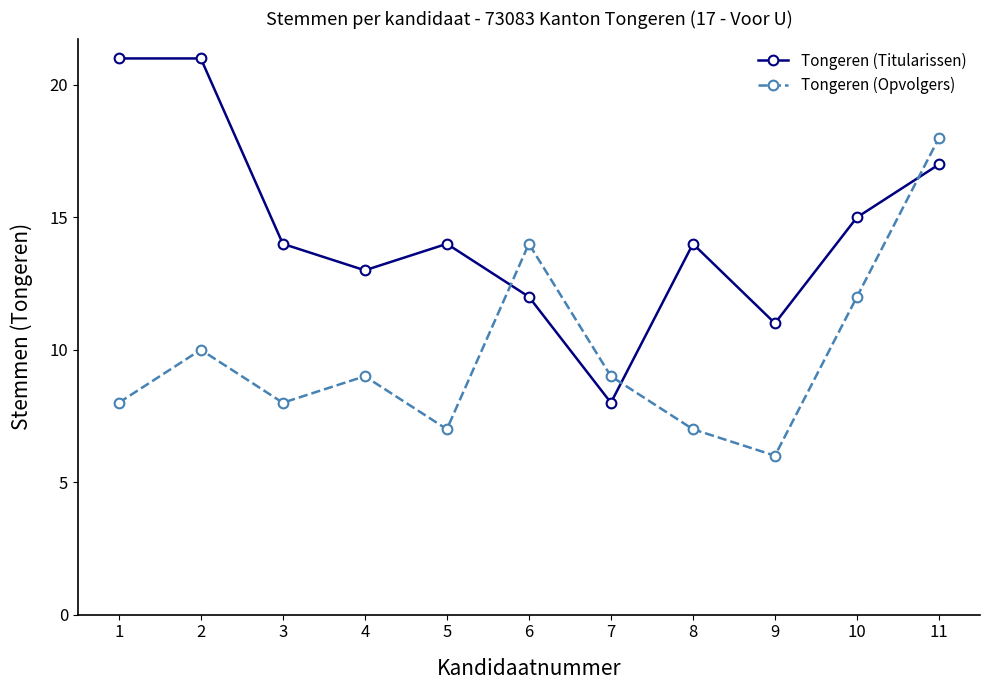

The value of Tongeren (Opvolgers) at 9 is 6. True or false?

True